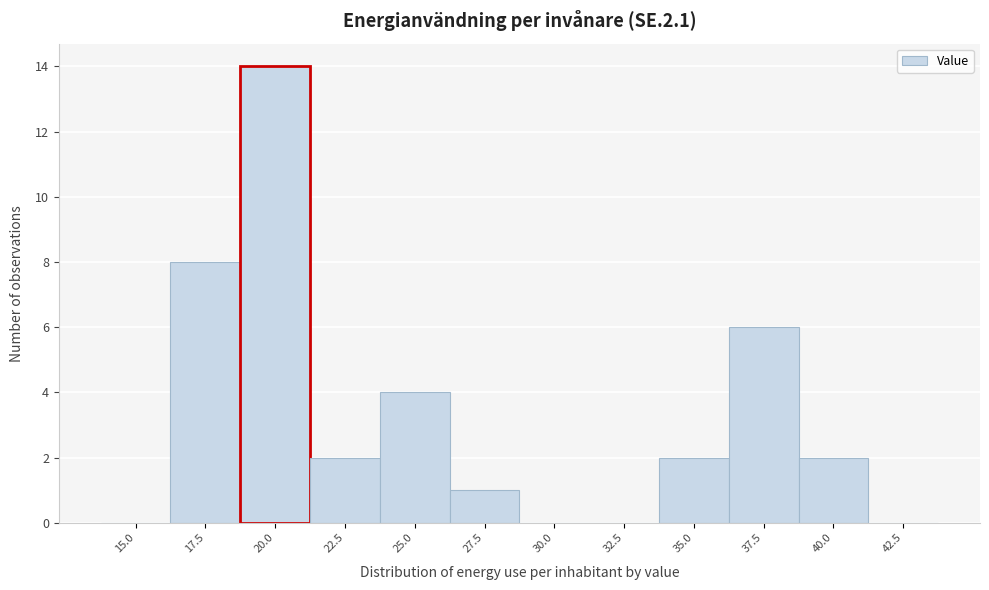

Reading right to left, transcribe all the data shown in this chart.

42.5=0	40.0=2	37.5=6	35.0=2	32.5=0	30.0=0	27.5=1	25.0=4	22.5=2	20.0=14	17.5=8	15.0=0